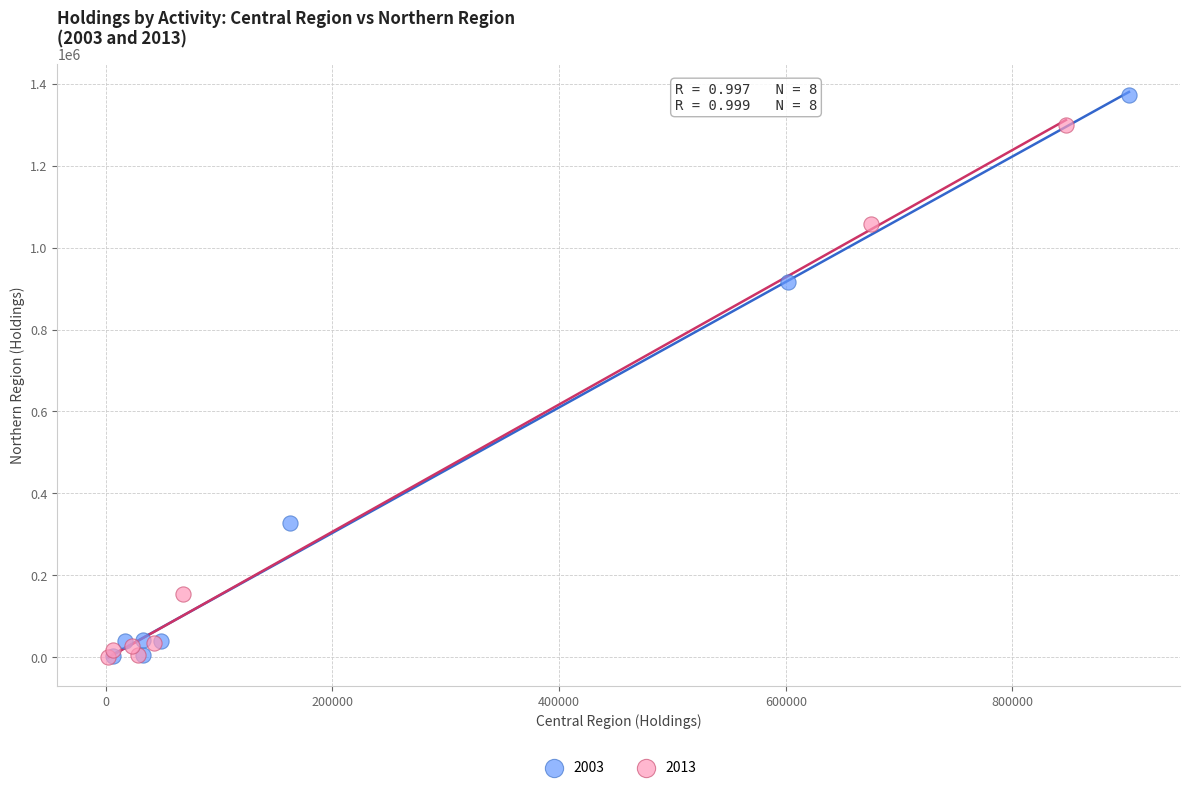

Which series has the widest spread of Y values?

2003